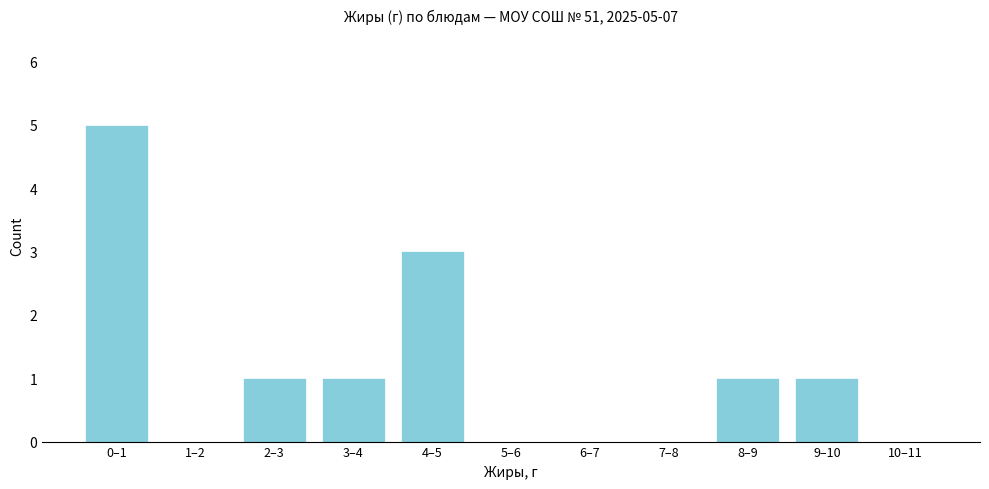

Reading left to right, extract all data points from this chart.

0–1=5	1–2=0	2–3=1	3–4=1	4–5=3	5–6=0	6–7=0	7–8=0	8–9=1	9–10=1	10–11=0